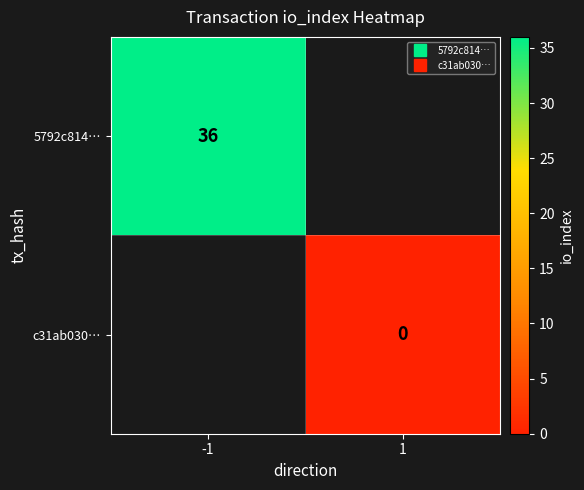

How many data points does each series have?

2